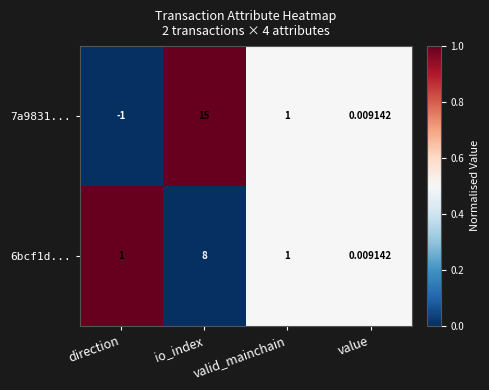

How many series are shown in this chart?

2